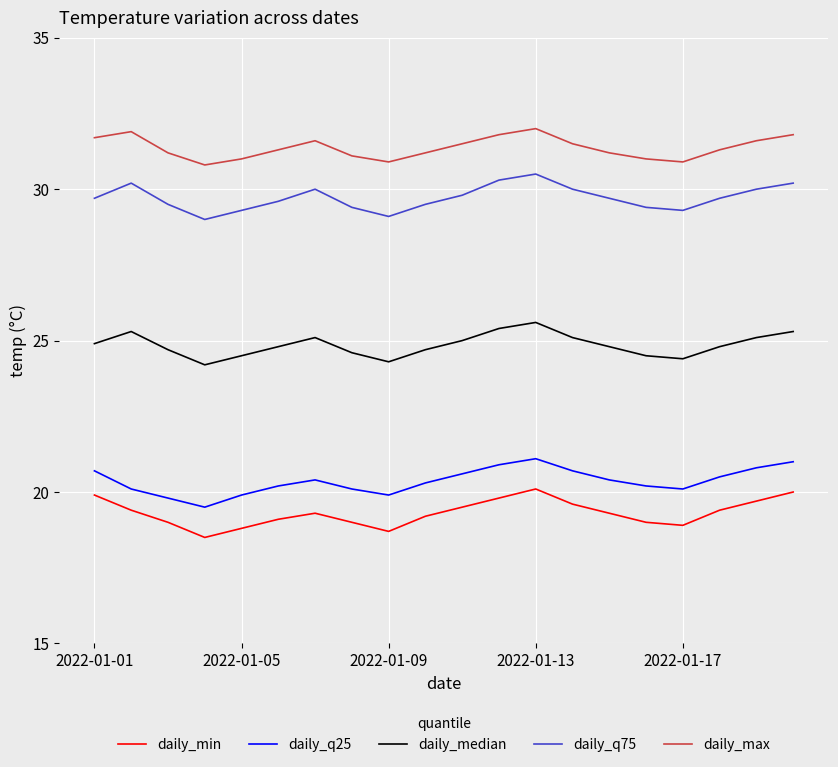

What is the highest value of the daily_median series?

25.6